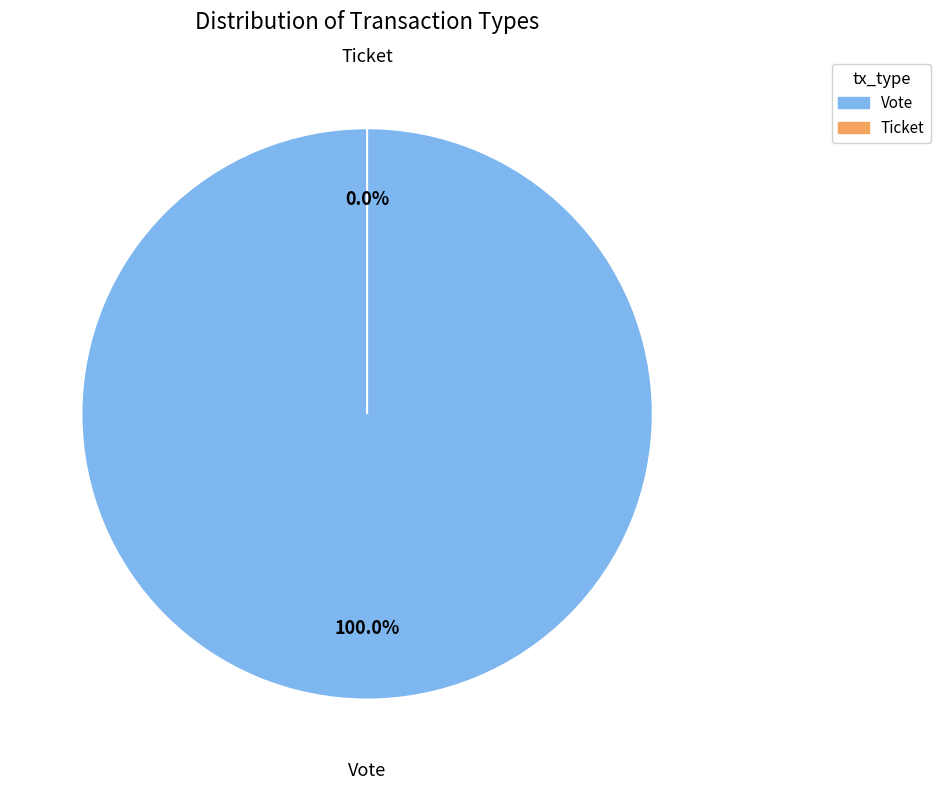

True or false: Ticket accounts for 0% of the total.

True